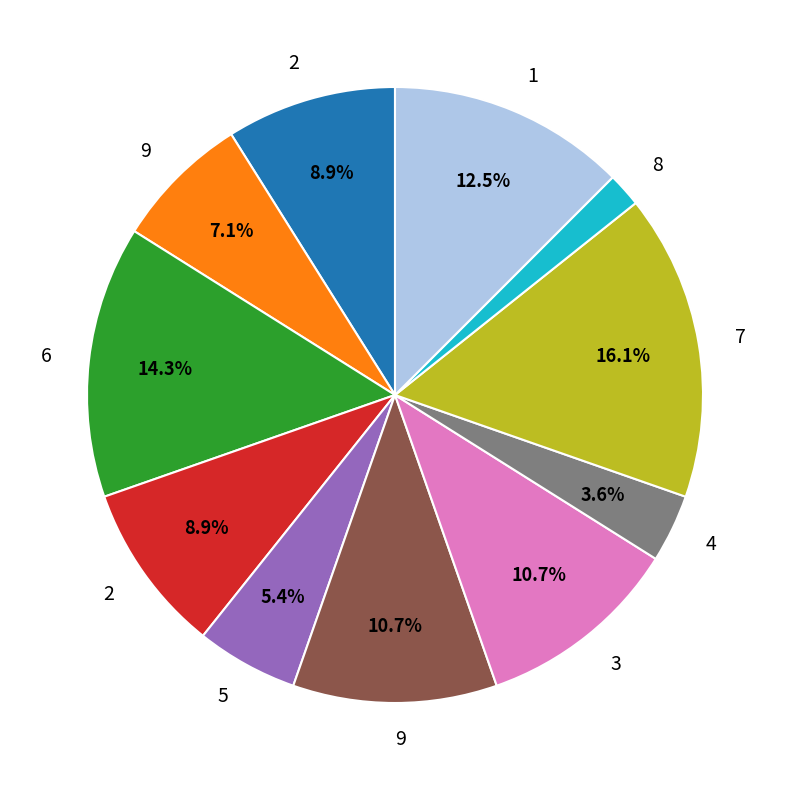

Is there a majority slice in this chart?

No